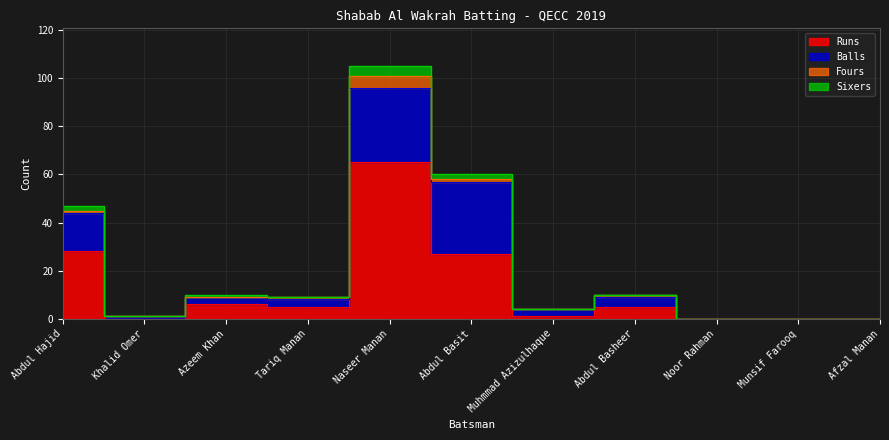

Count the number of data series in this chart.

4